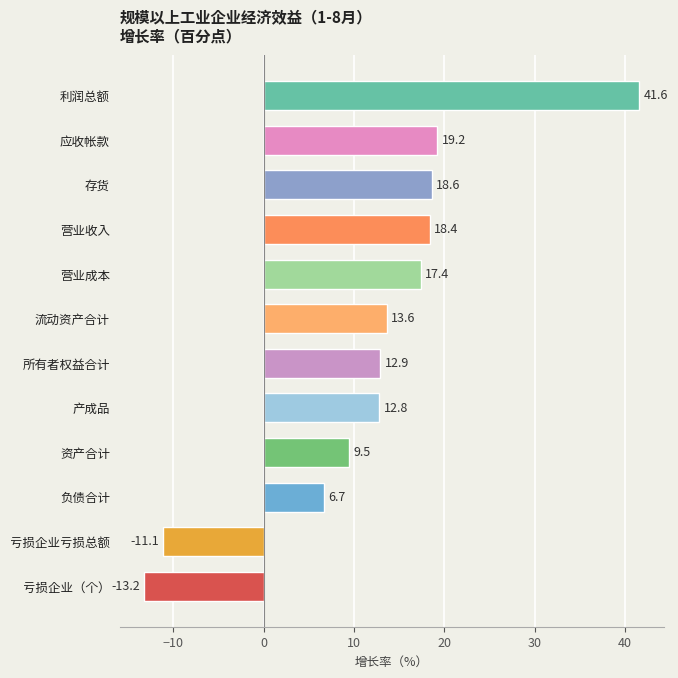

Rank the categories by value from lowest to highest.

亏损企业（个）, 亏损企业亏损总额, 负债合计, 资产合计, 产成品, 所有者权益合计, 流动资产合计, 营业成本, 营业收入, 存货, 应收帐款, 利润总额